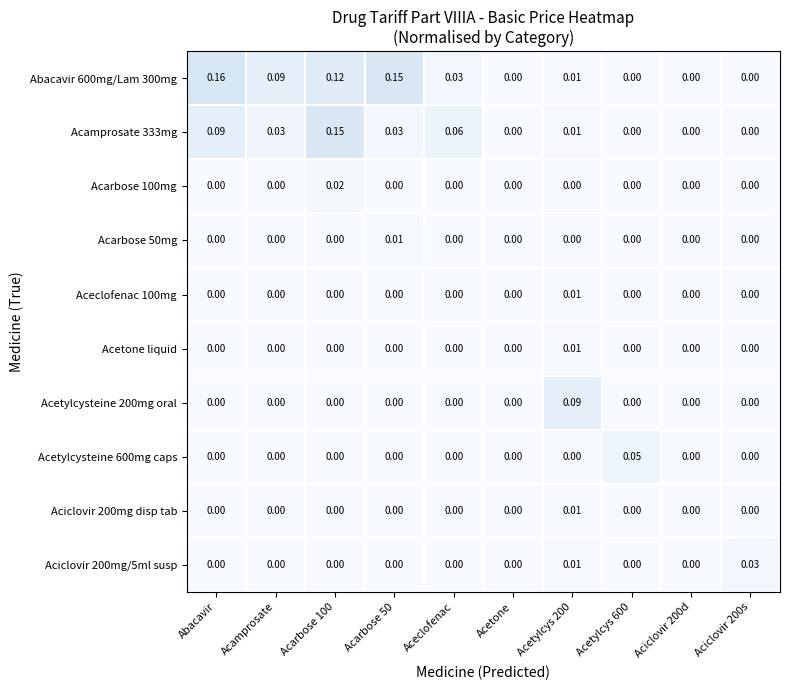

Which label corresponds to the largest value in the chart?

Abacavir